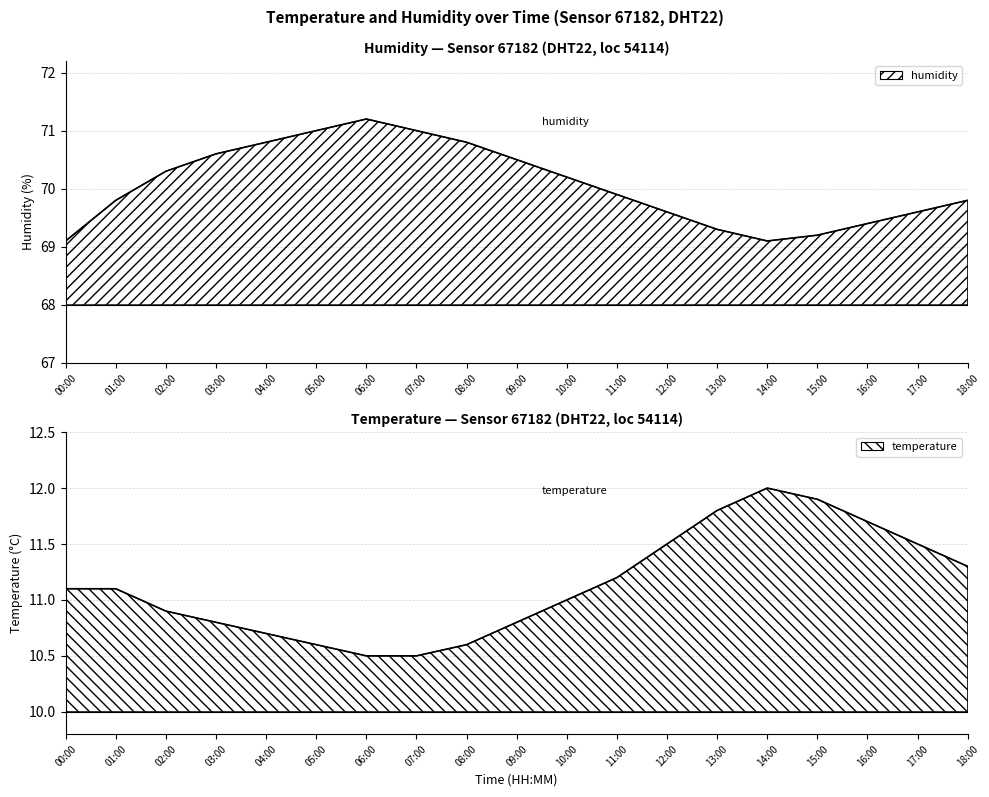

Where does the temperature series first go above 11?

00:00